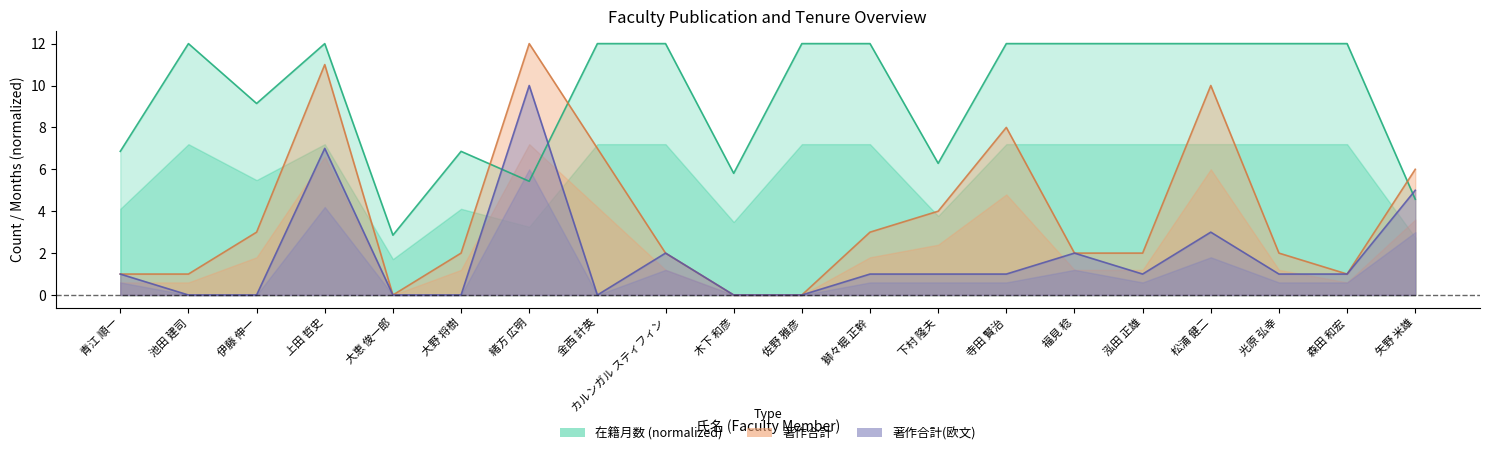

Rank the series by their average value, from highest to lowest.

在籍月数, 著作合計, 著作合計(欧文)